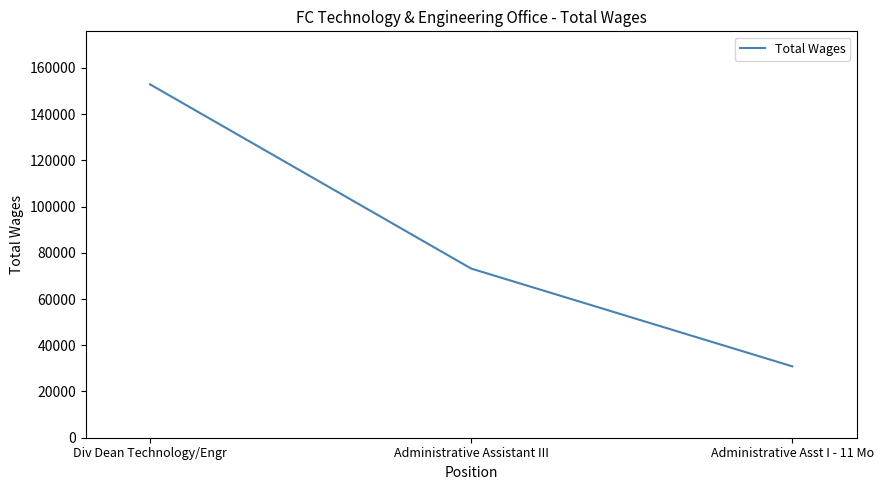

How many values are between 30867 and 152879?

3